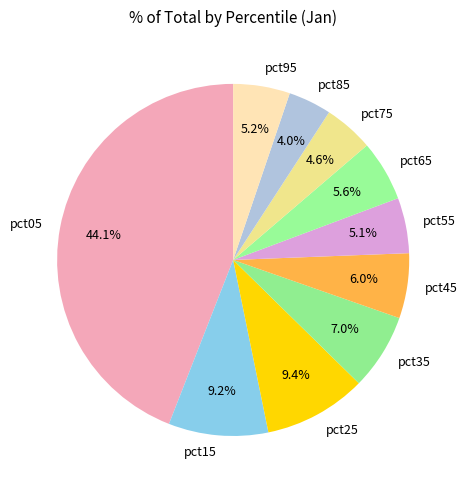

True or false: pct45 accounts for 6% of the total.

True